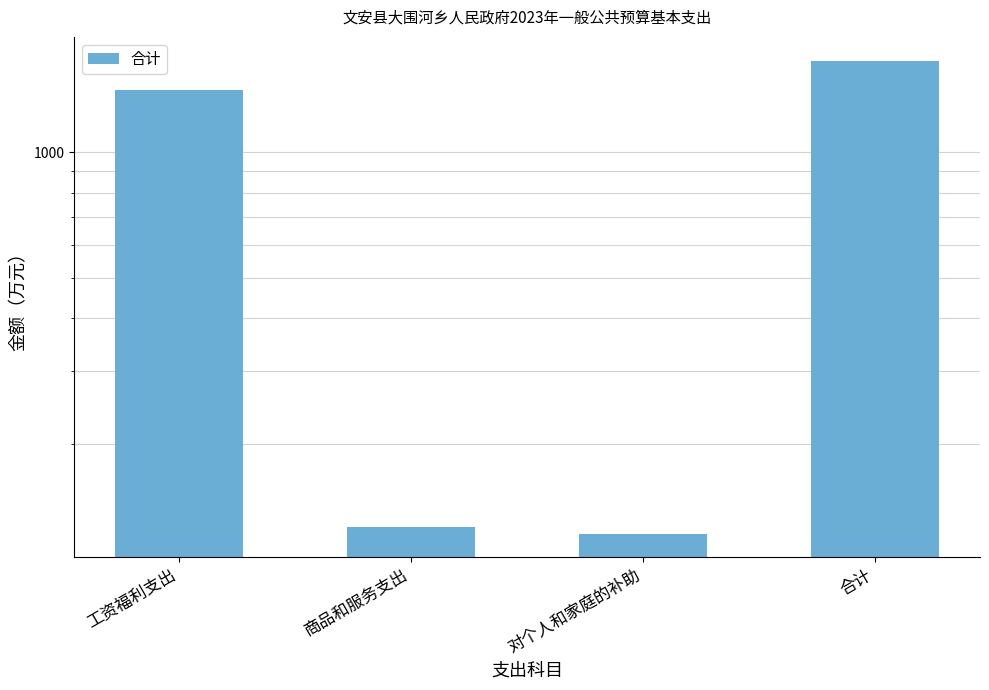

What is the label of the 4th bar from the right?

工资福利支出